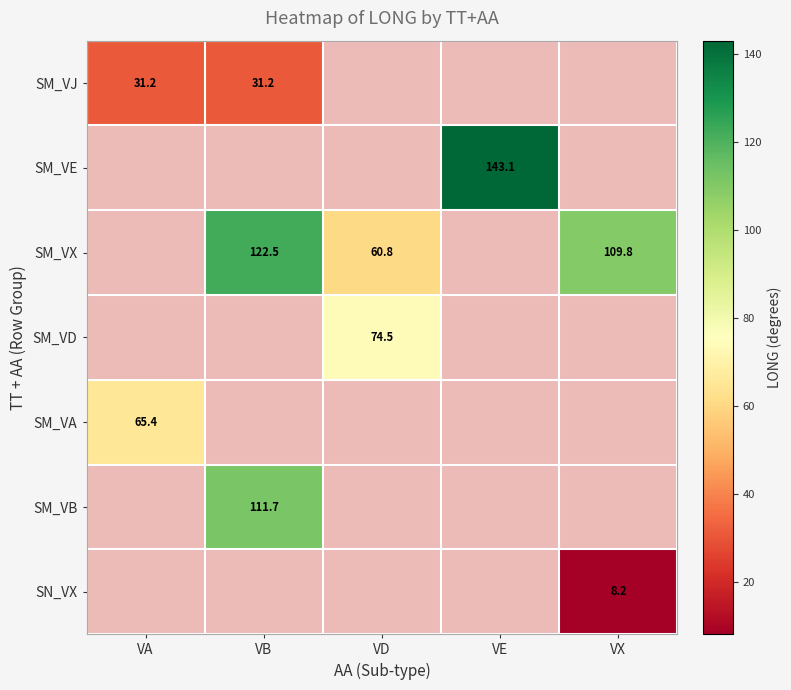

True or false: SN_VX has a value of 8.2 at VX.

True